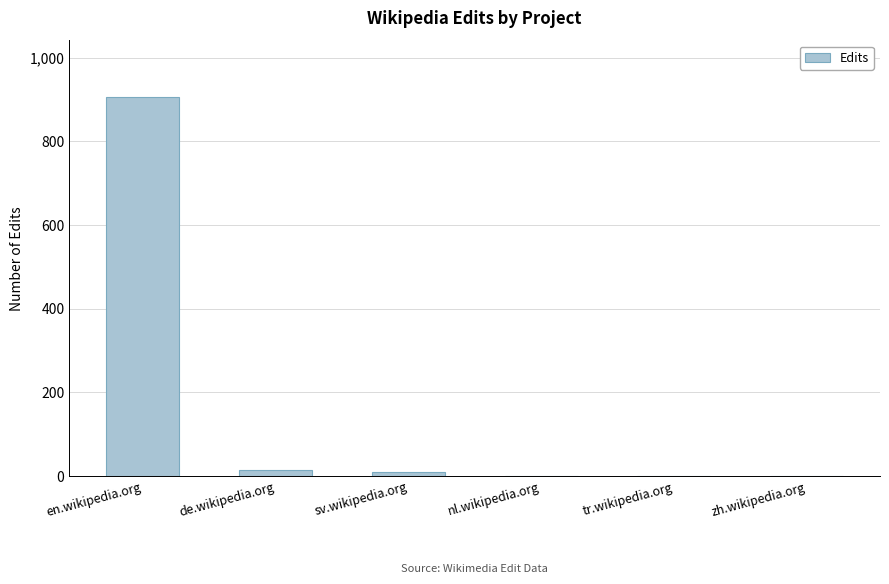

What is the greatest value displayed?

905